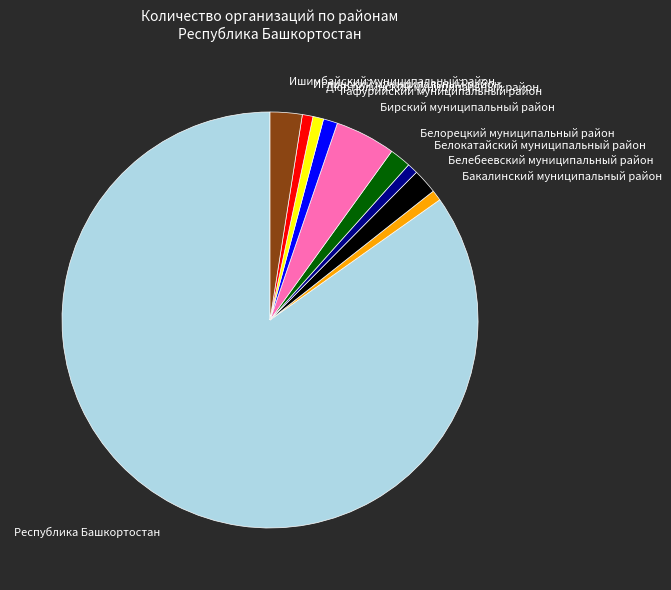

What is the largest slice in the pie chart?

Республика Башкортостан